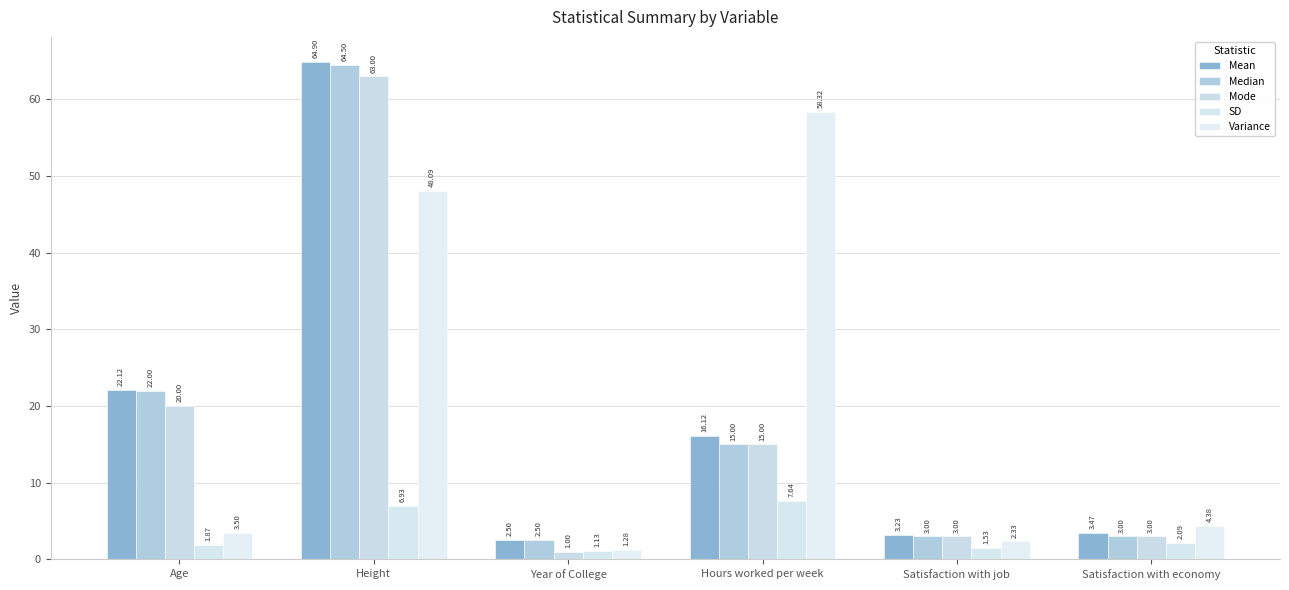

What are all the series names shown in the legend?

Mean, Median, Mode, SD, Variance